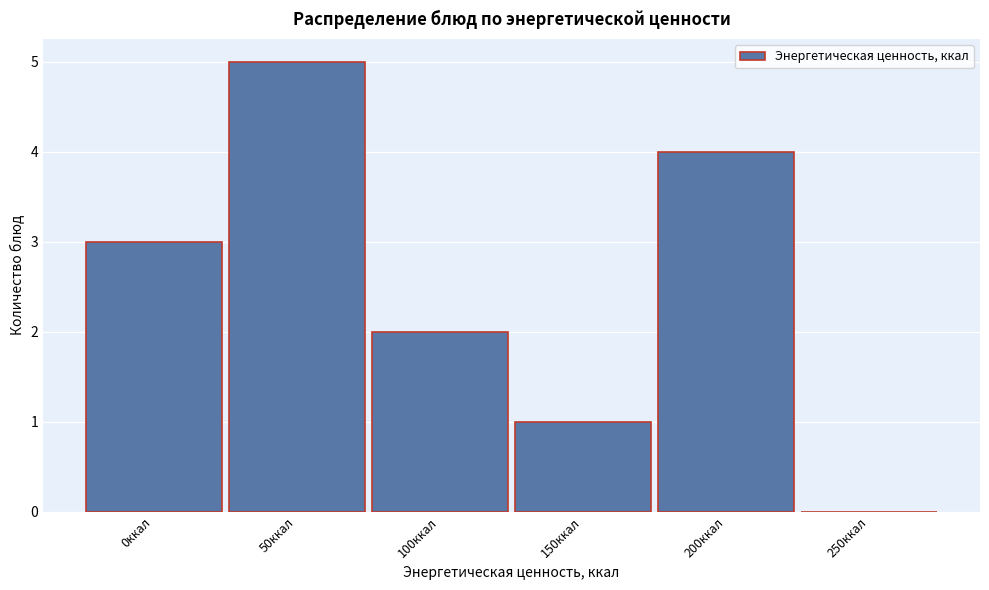

Reading left to right, extract all data points from this chart.

0ккал=3	50ккал=5	100ккал=2	150ккал=1	200ккал=4	250ккал=0